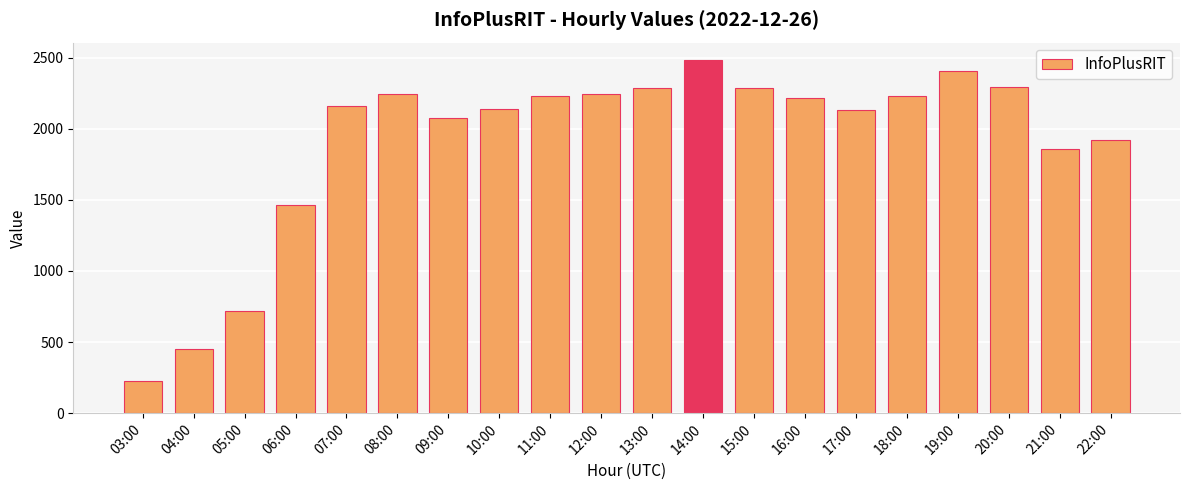

What is the sum of all values?

38086